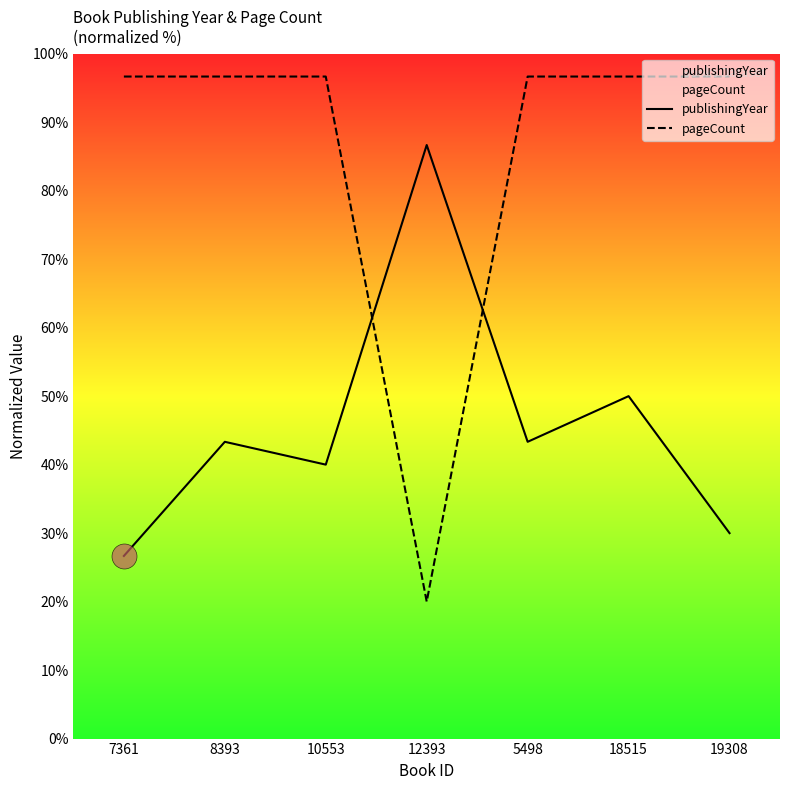

Which series changed the most between 8393 and 18515?

publishingYear